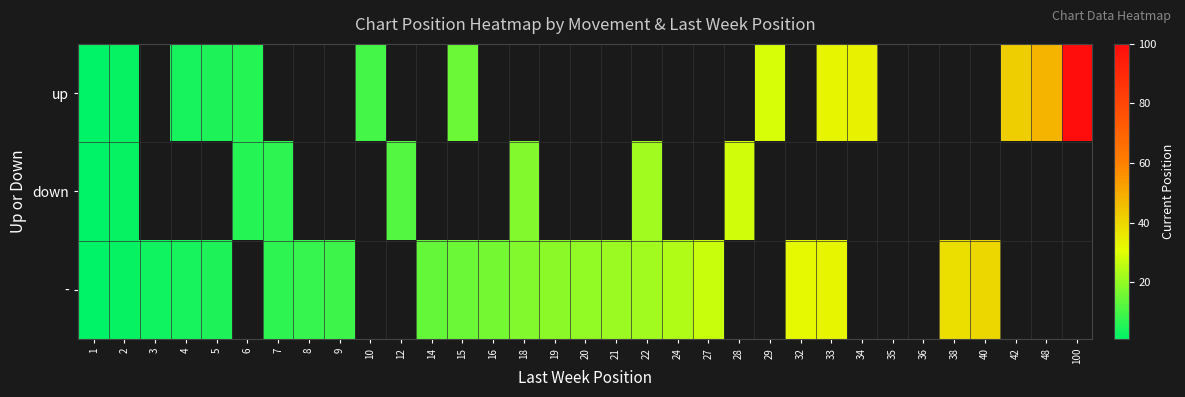

How many data points does each series have?

33